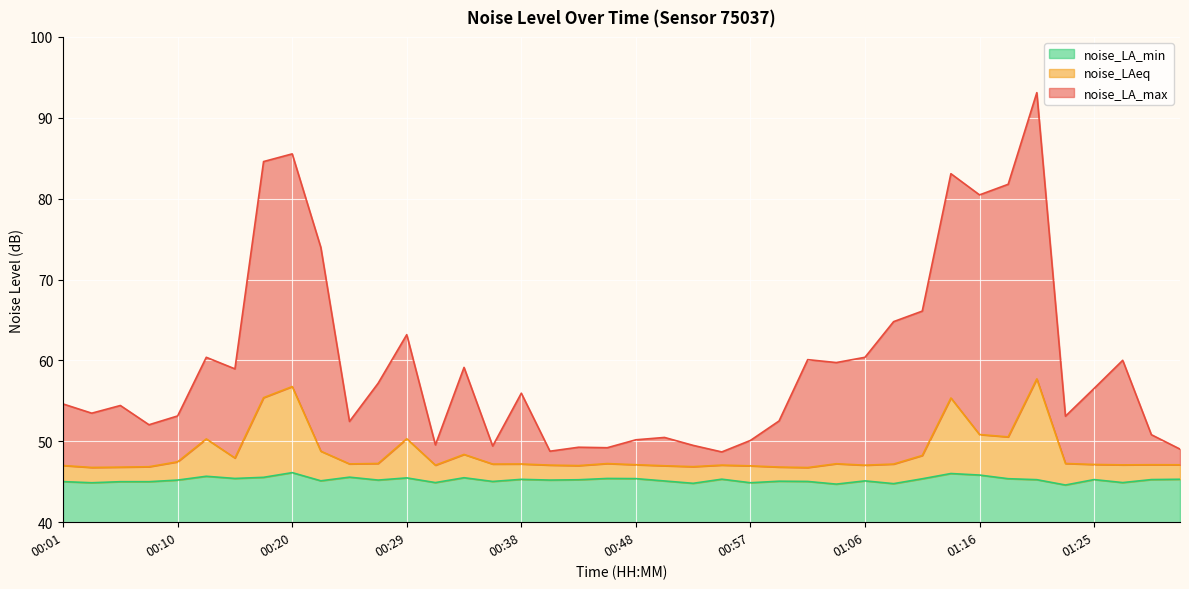

Rank the series at 01:32 from lowest to highest value.

noise_LA_min, noise_LAeq, noise_LA_max